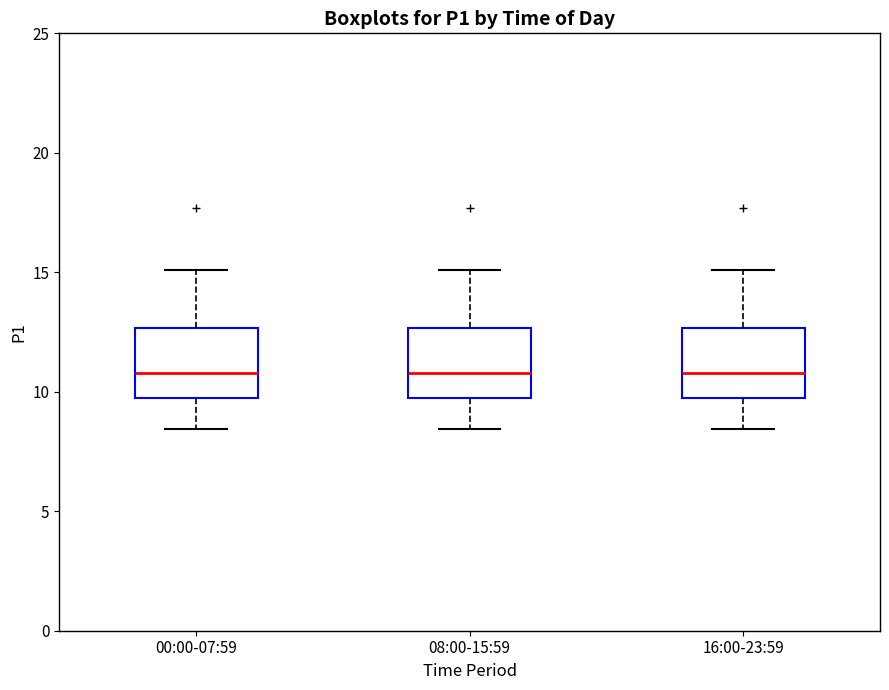

Where does the upper whisker of the box for 16:00-23:59 end on the y-axis? The values are not printed on the chart, so give them approximately, as read against the axis.

15.0